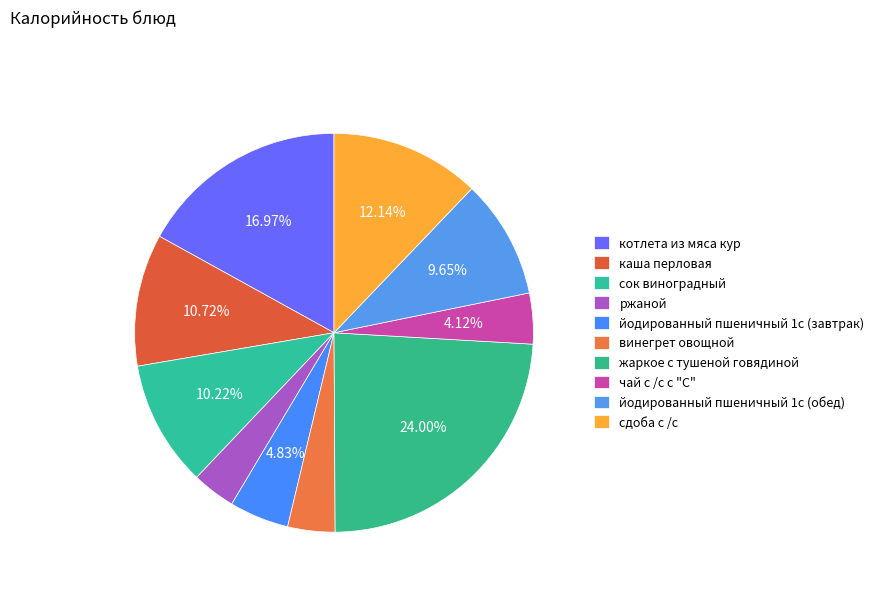

True or false: йодированный пшеничный 1с (обед) accounts for 10% of the total.

True